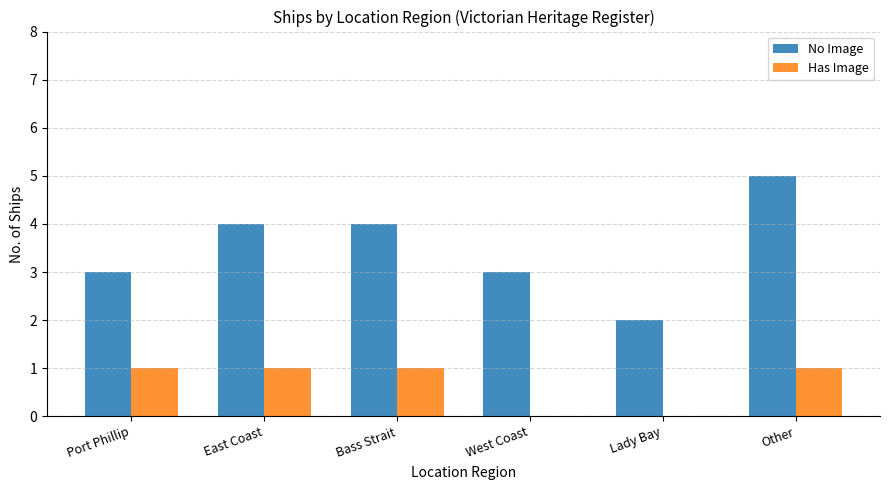

How many series are shown in this chart?

2